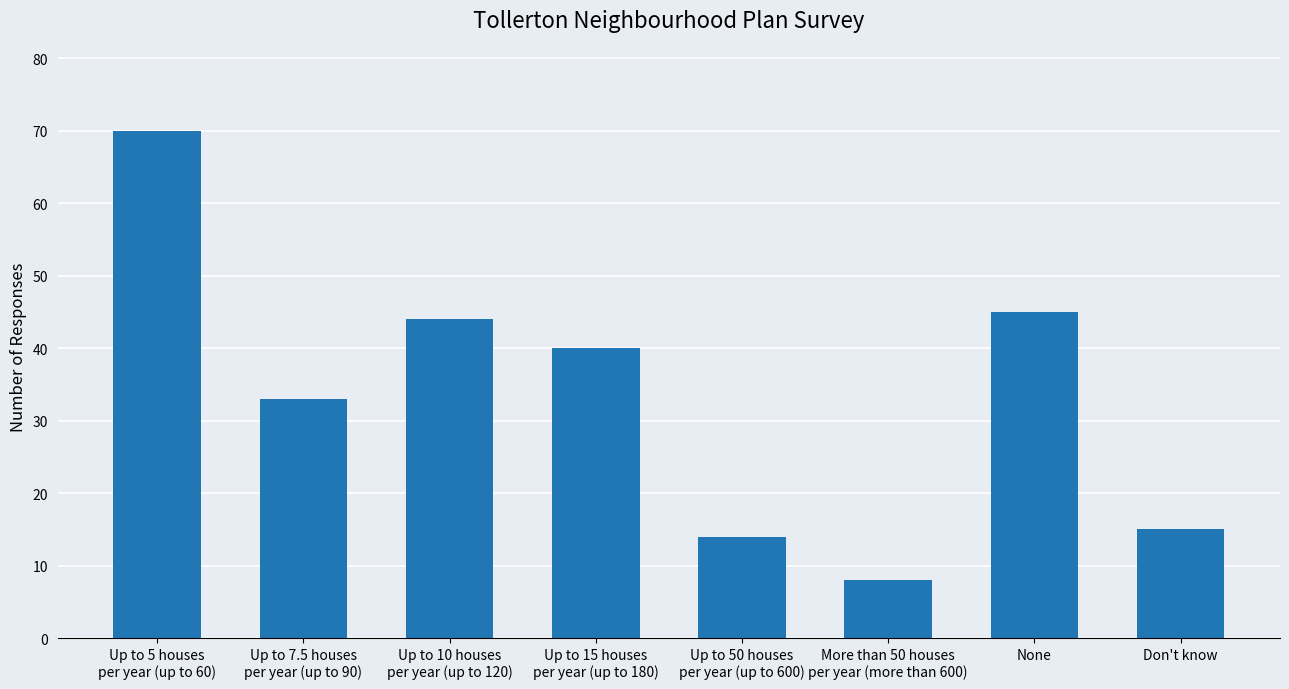

The value at Up to 50 houses
per year (up to 600) is 14. True or false?

True